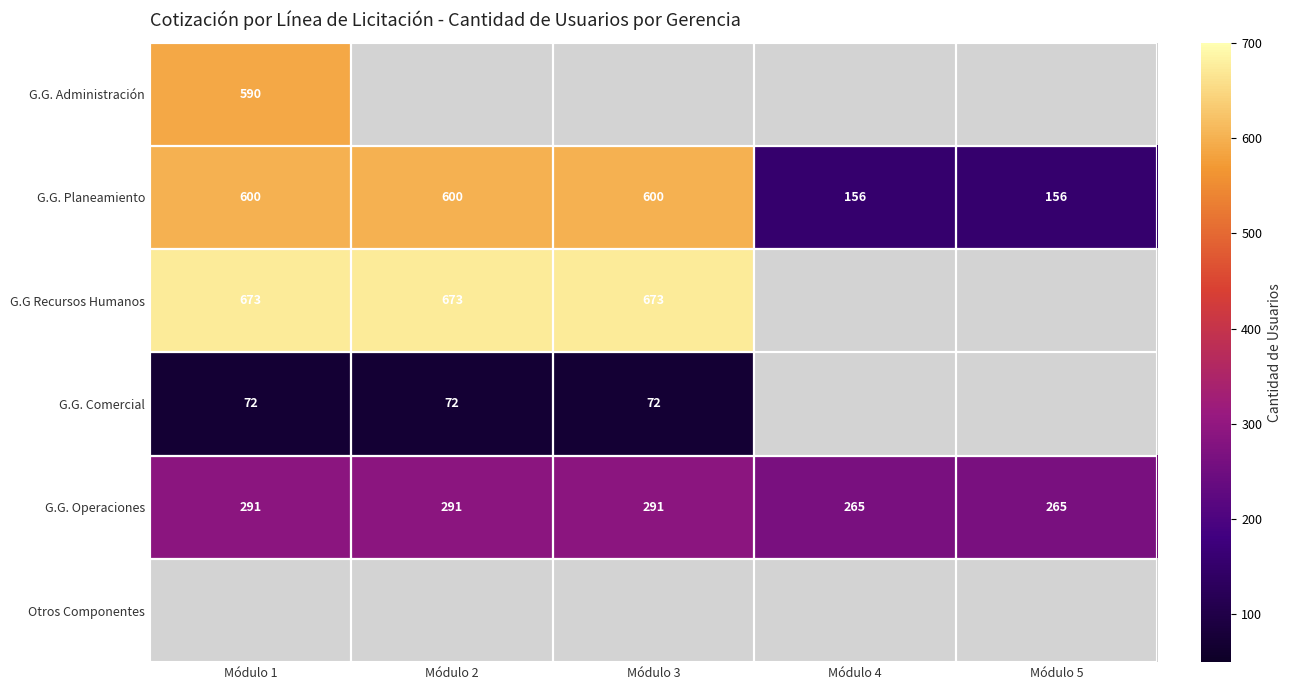

How many data points does each series have?

5